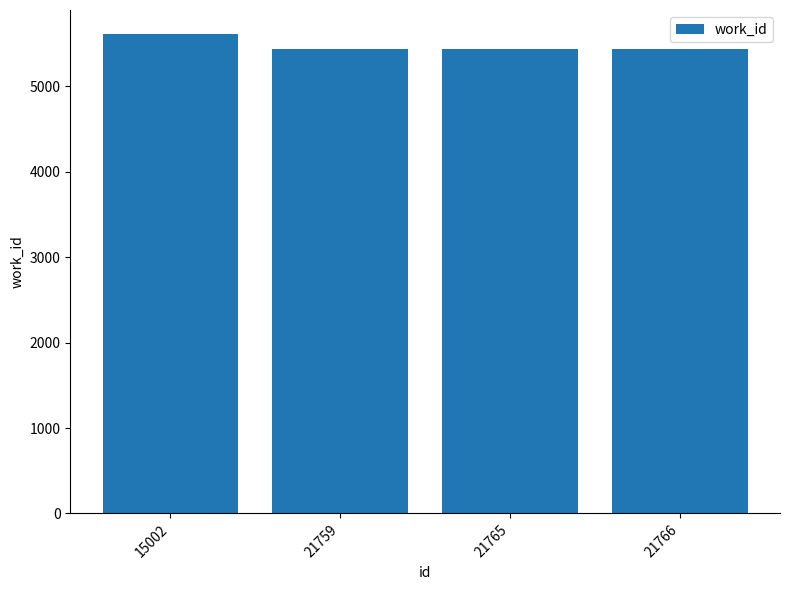

What is the ratio of the value at 21765 to the value at 21766?

1.0